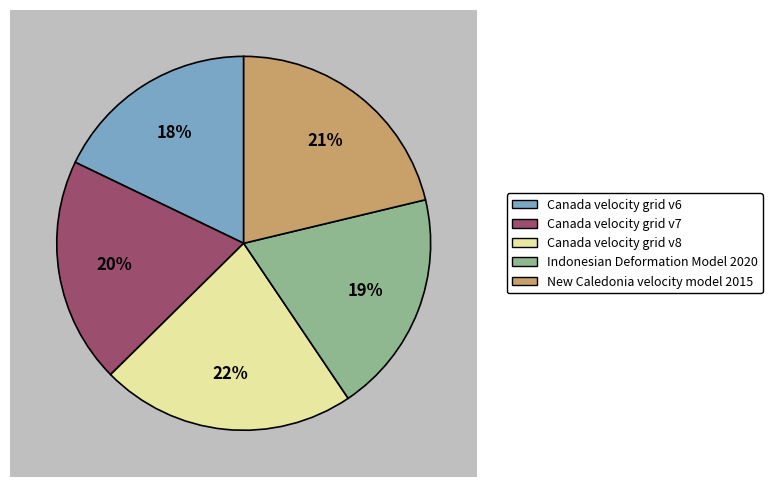

Does Indonesian Deformation Model 2020 represent more than half of the total?

No